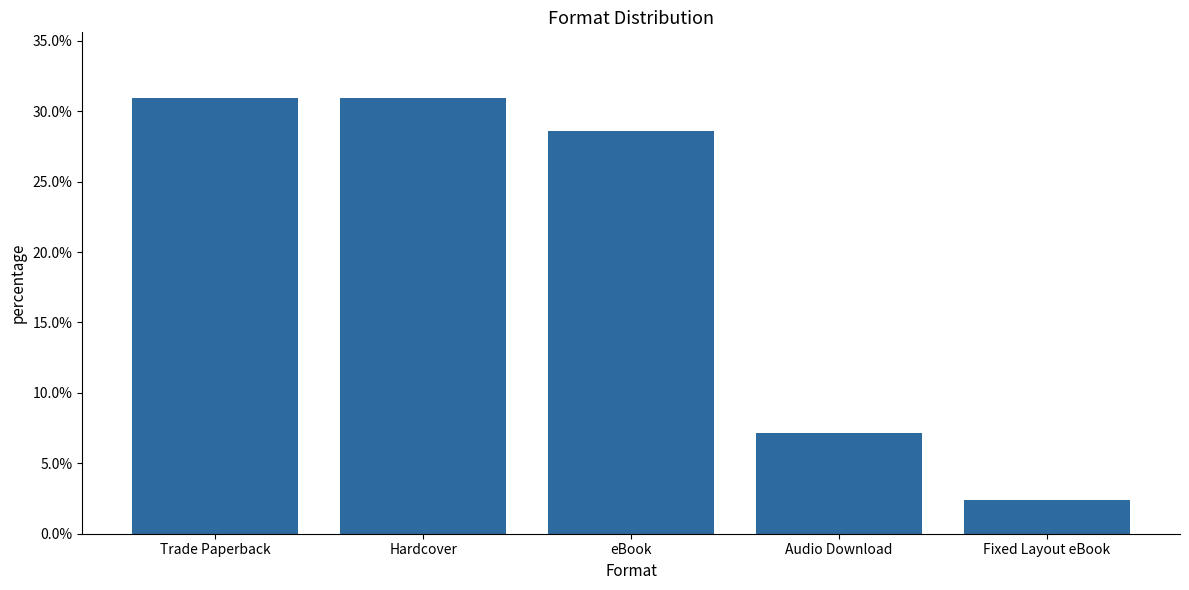

What is the greatest value displayed?

0.3